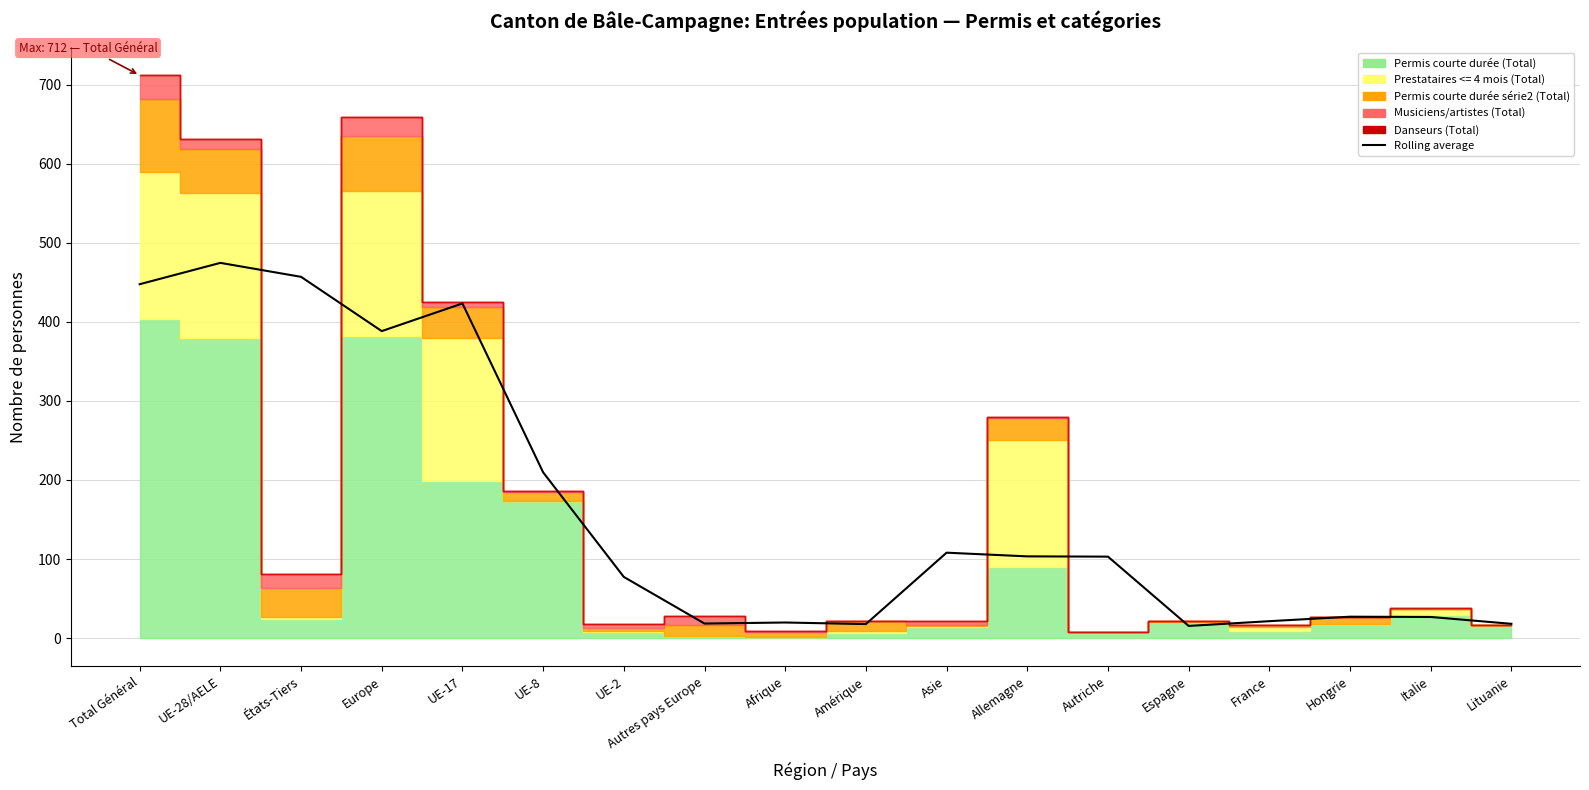

Where is the data nearest to the value 244?

UE-8